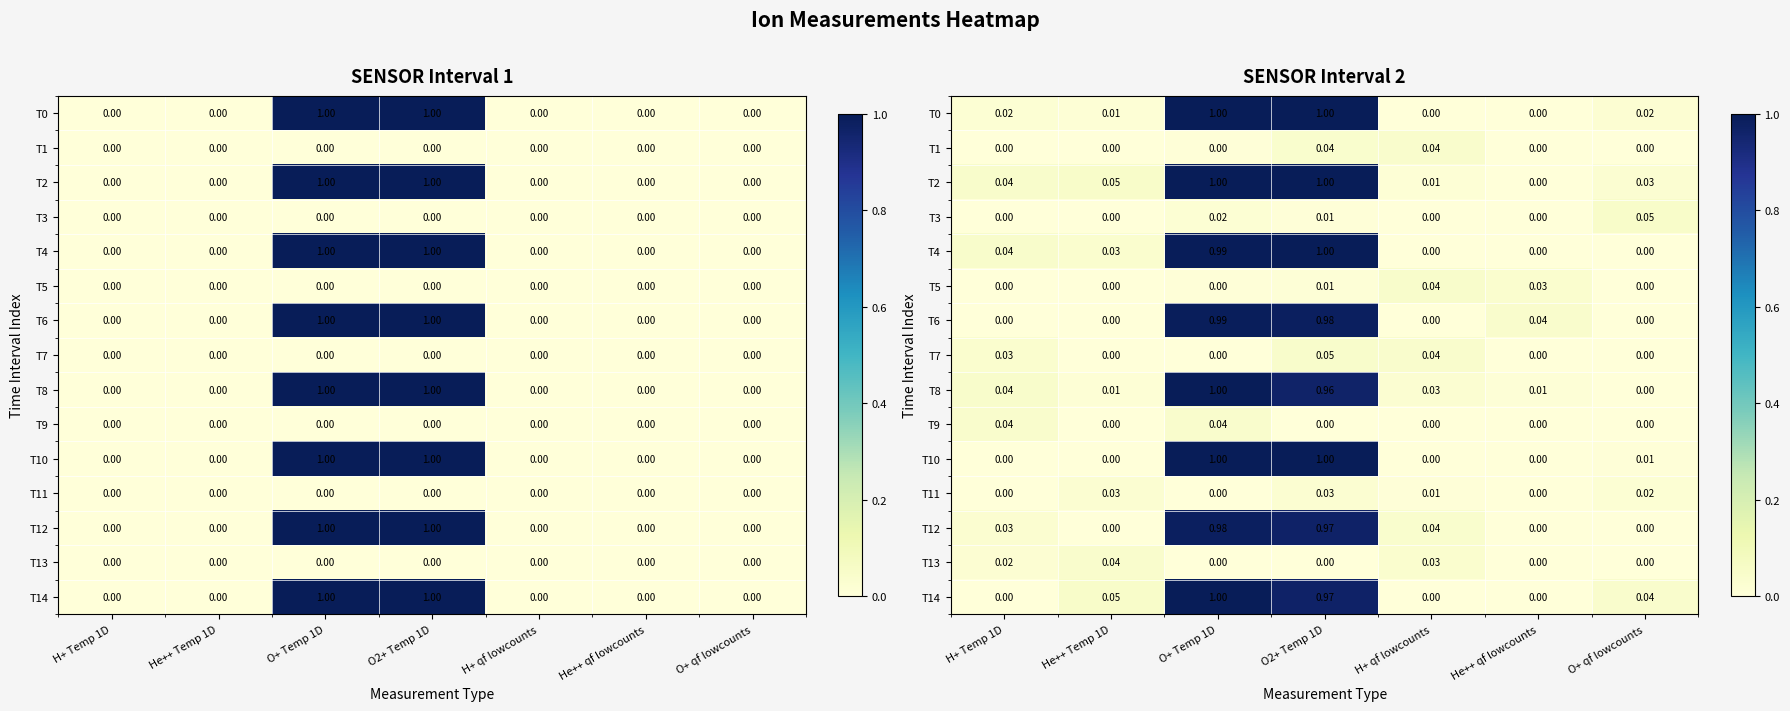

What is the maximum value shown in the chart?

1.0